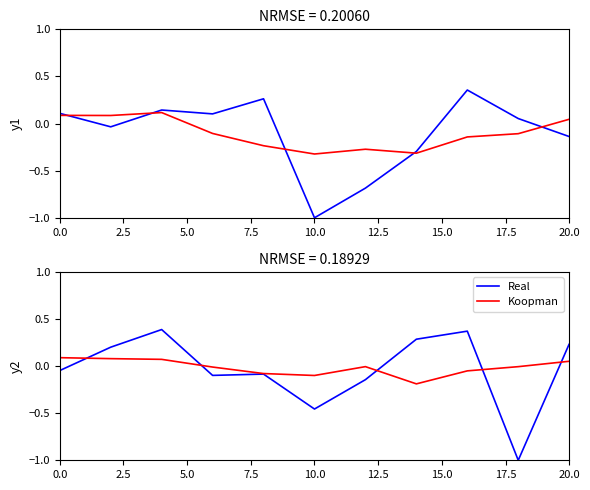

True or false: Real has a value of -0.1 at 15.0.

False